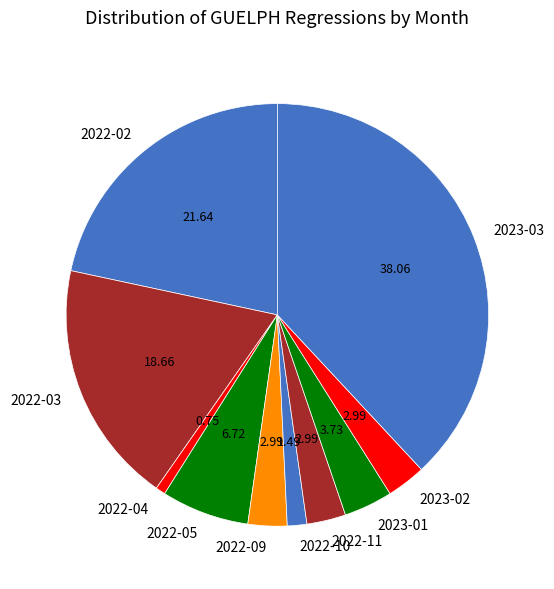

Between 2022-05 and 2023-01, which is larger?

2022-05